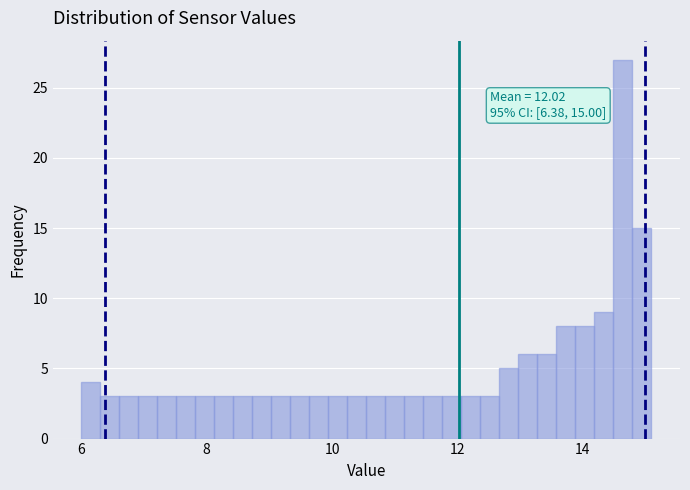

Around what value on the x-axis is the tallest bar? Give the approximate position of its centre, as read against the axis.

14.6